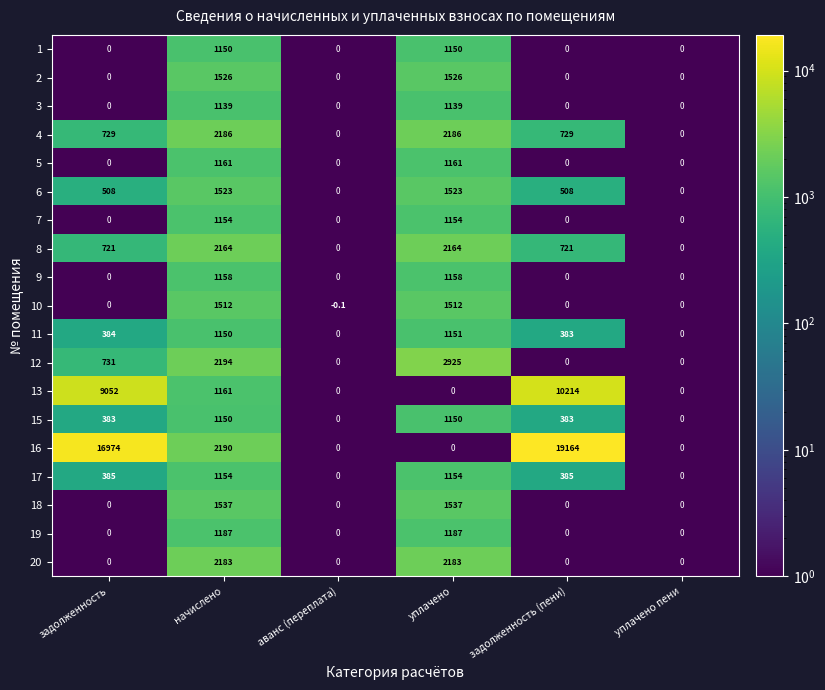

Where is 13 nearest to the value 5107?

задолженность